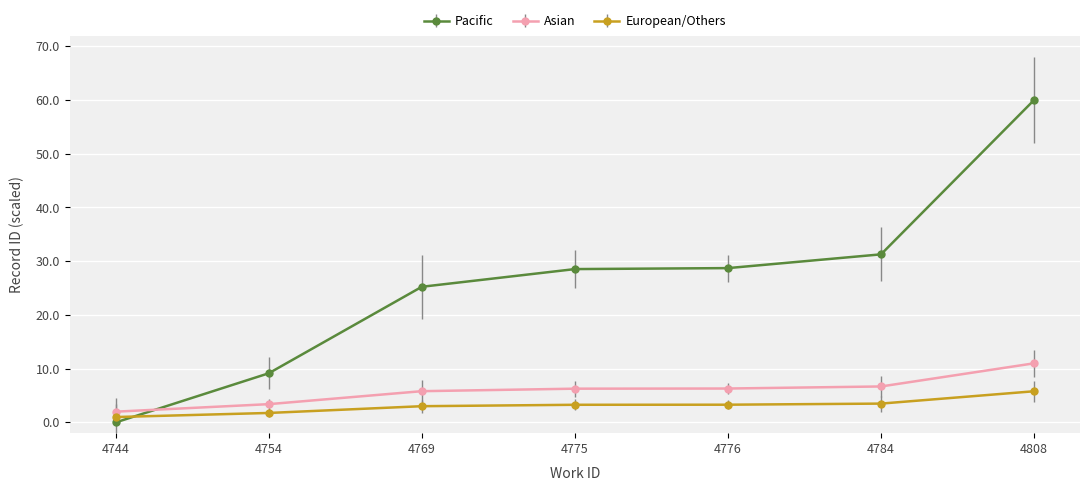

At which label does Asian reach its minimum?

4744